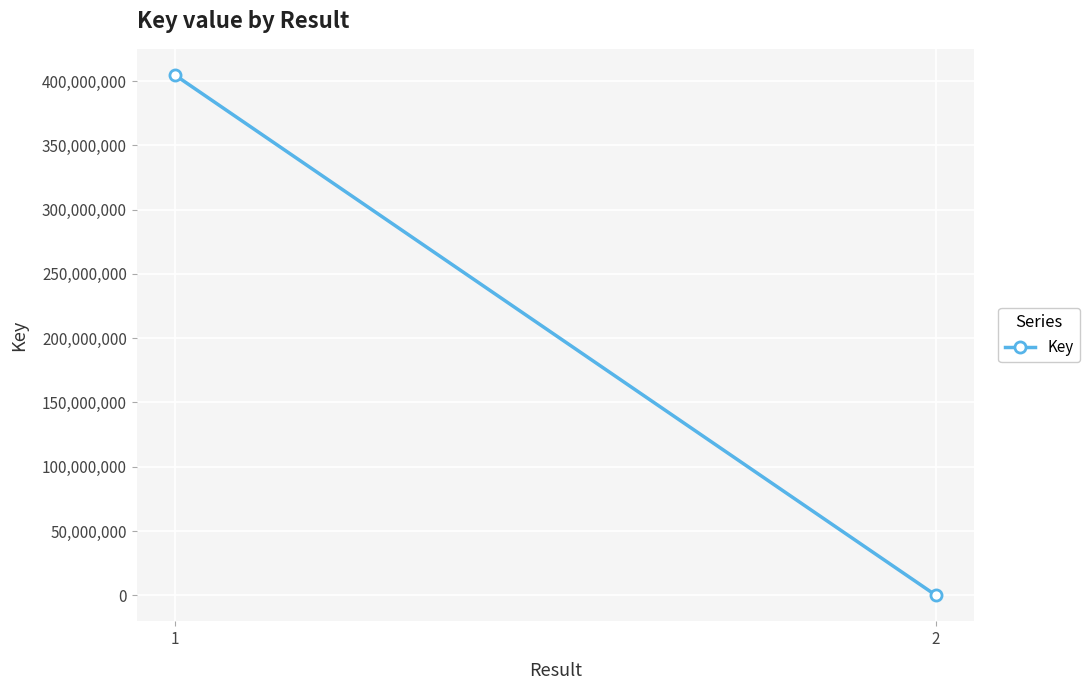

List the labels in order of value, smallest first.

2, 1